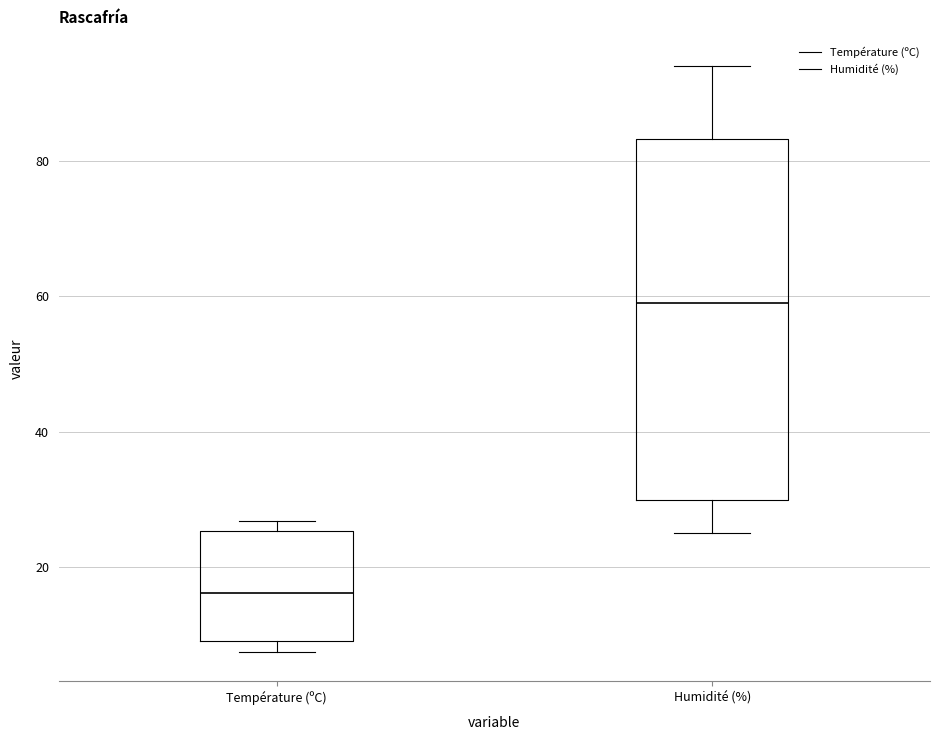

Which box has the lowest median line?

Température (ºC)